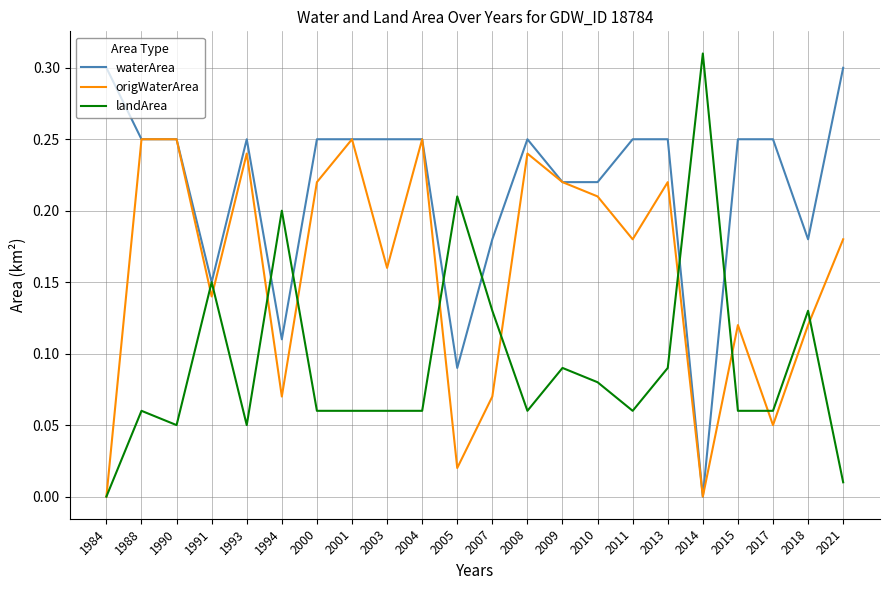

Rank the series by their average value, from highest to lowest.

waterArea, origWaterArea, landArea